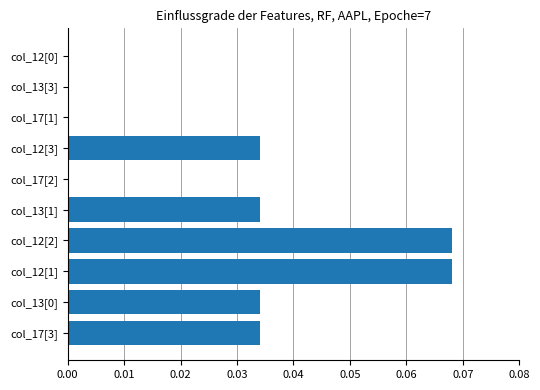

Which has a higher value, col_12[1] or col_17[1]?

col_12[1]